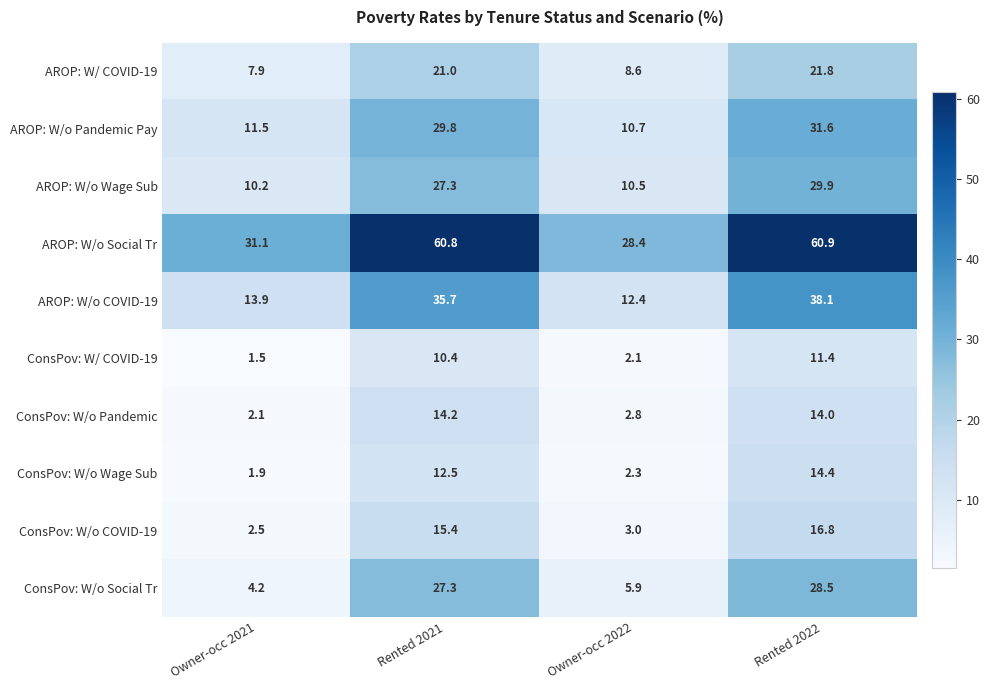

Which category has the lowest value in the ConsPov: W/o Social Tr series?

Owner-occ 2021